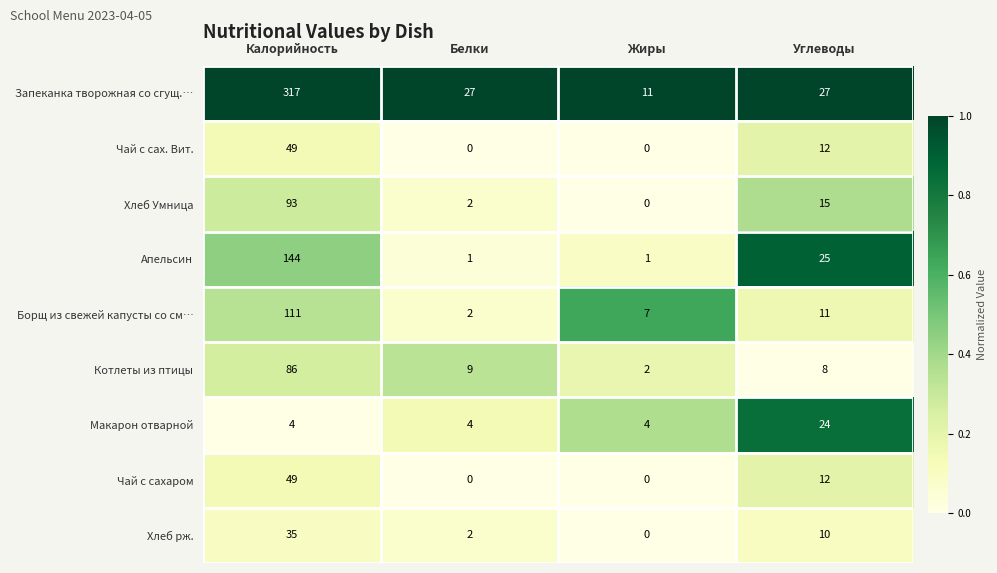

Which series has the largest total across all categories?

Запеканка творожная со сгущ.…